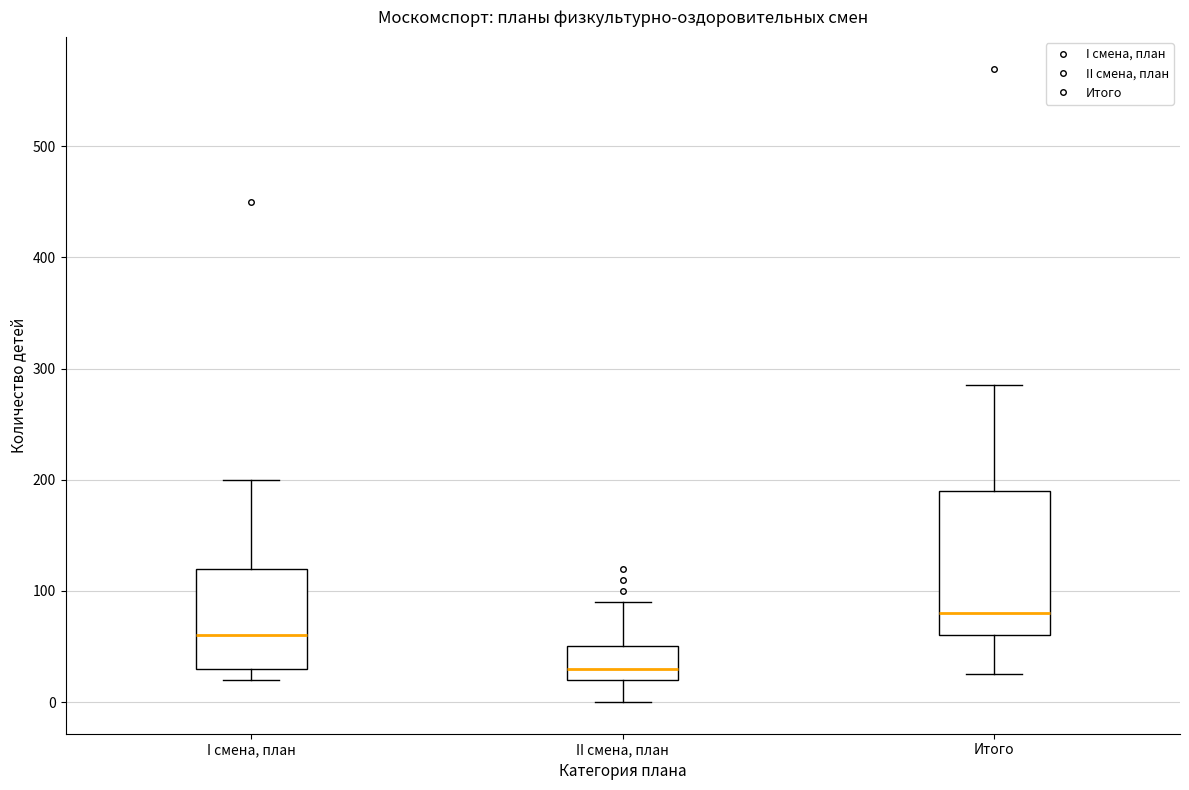

Which box is the tallest, from its lower edge to its upper edge?

Итого